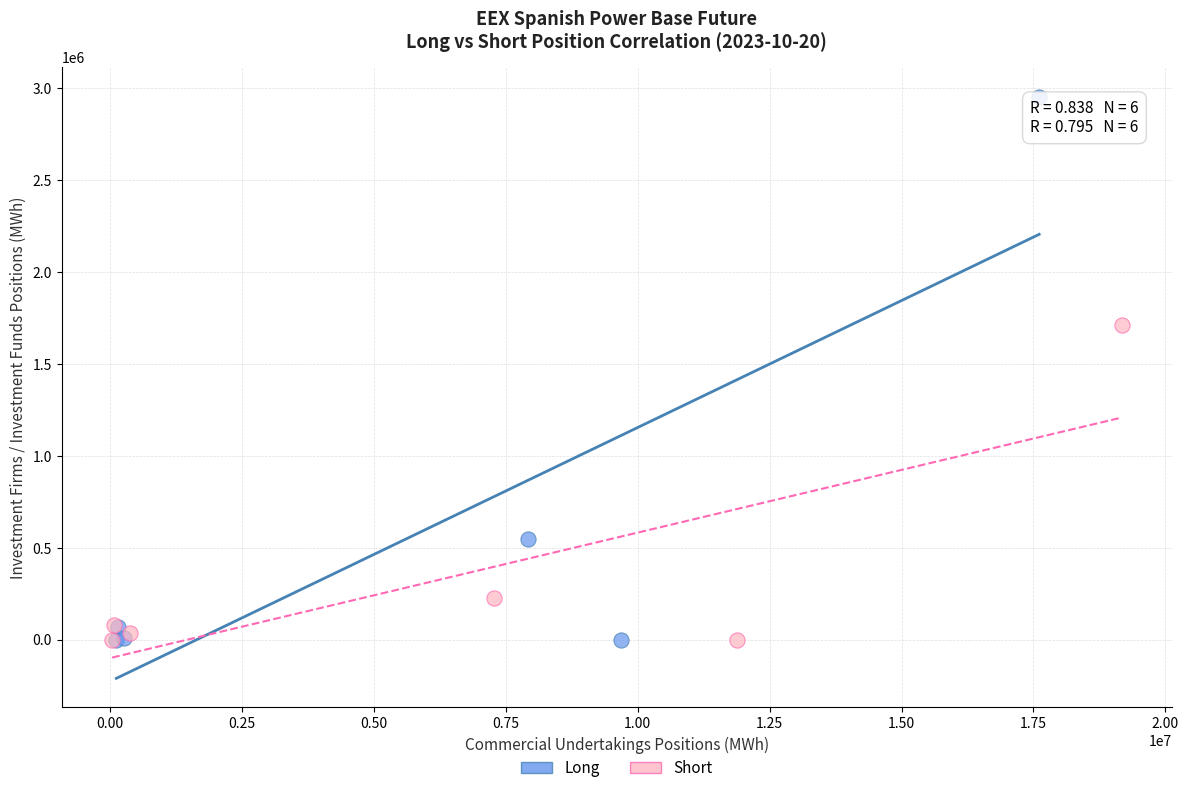

Which series contains the highest Y value?

Long